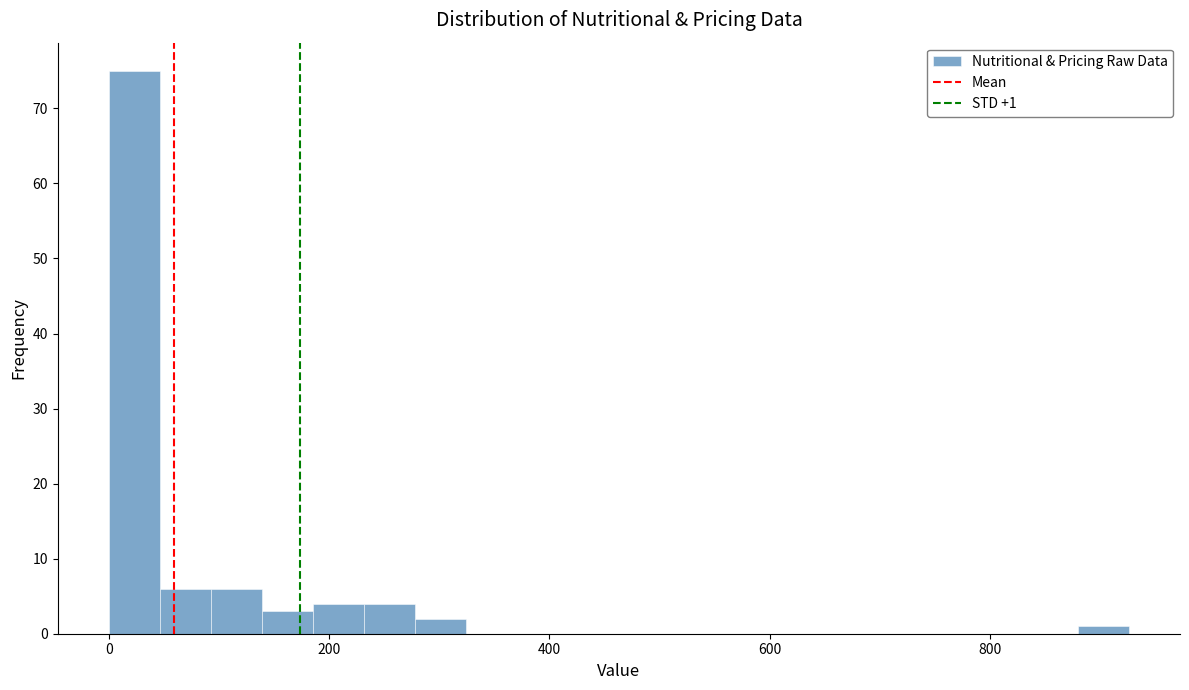

Read against the x-axis, roughly where is the centre of the tallest bar?

20